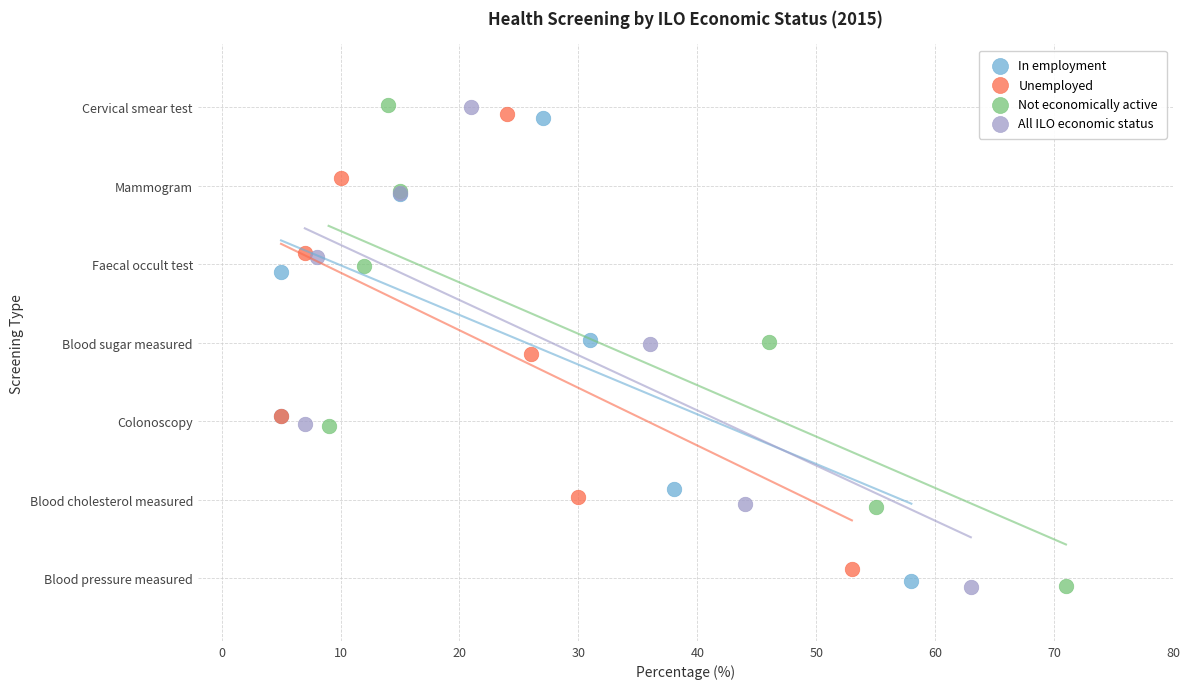

What are all the series names shown in the legend?

In employment, Unemployed, Not economically active, All ILO economic status